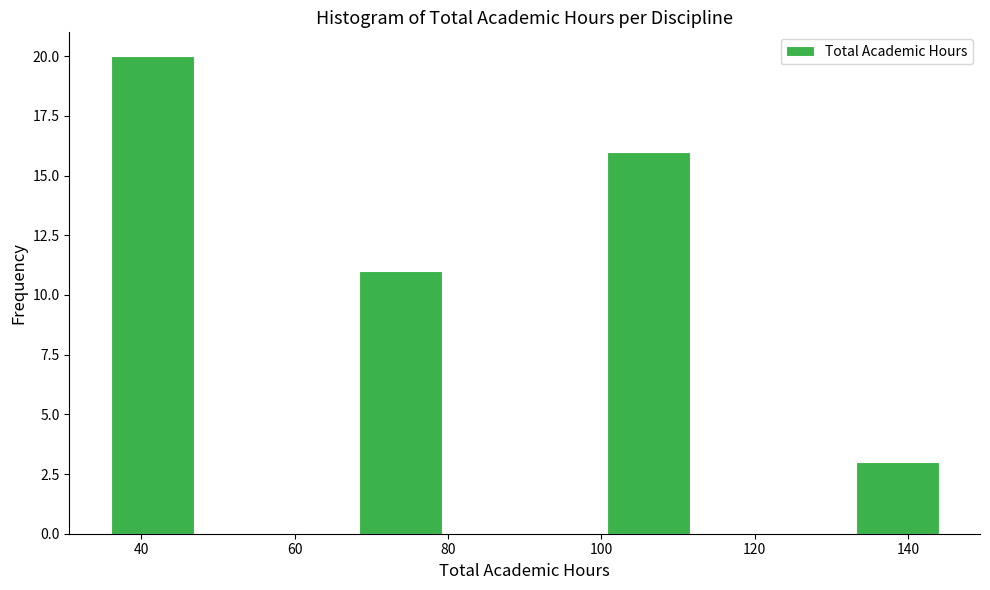

What is the height of the bar covering 36.0 to 46.8 on the x-axis? Neither the bar edges nor the heights are printed on the chart, so give them approximately, as read against the axes.

20